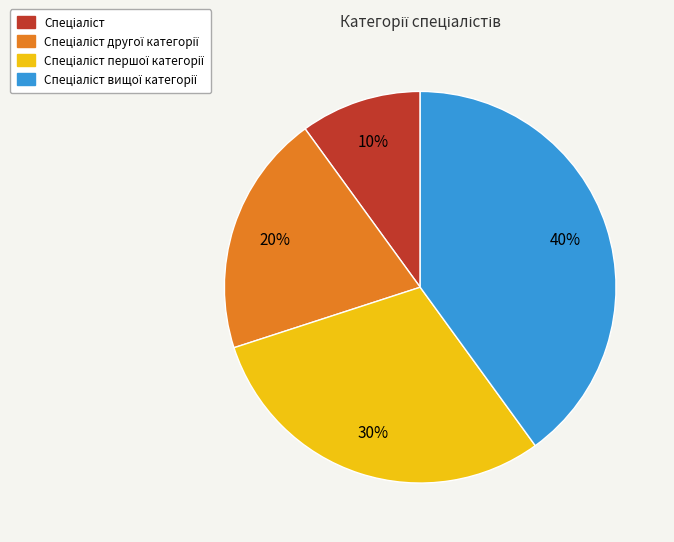

How many slices are in this pie chart?

4